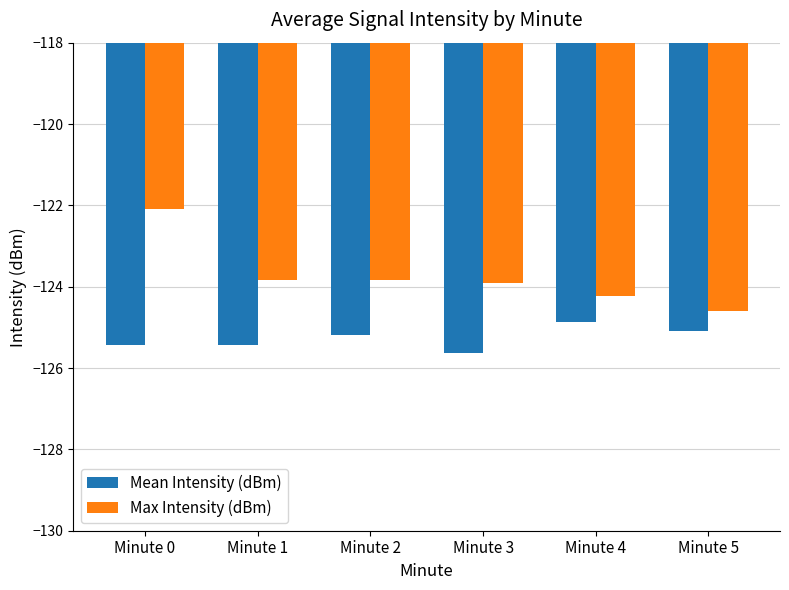

What is the value of the Mean Intensity (dBm) bar at the 6th from the left?

-125.1